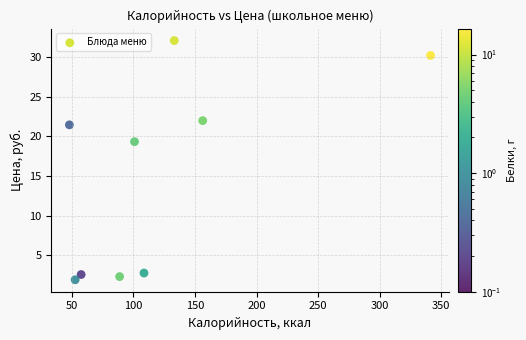

What is the average Y value?

14.1